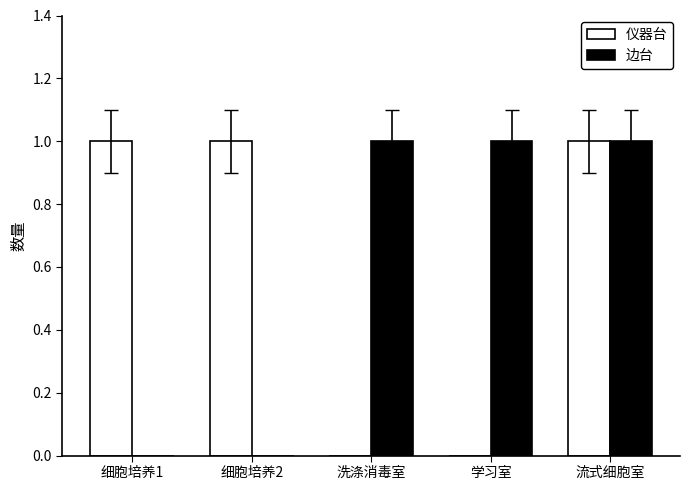

True or false: 仪器台 has a value of 1 at 细胞培养1.

True